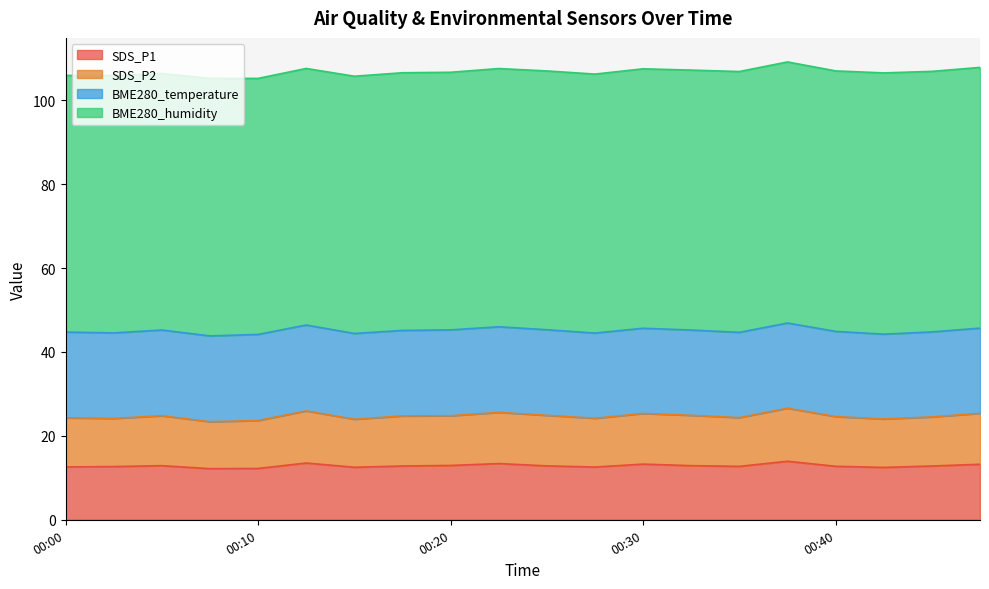

Is the value of SDS_P1 at 00:13 greater than the value of SDS_P2 at 00:30?

No